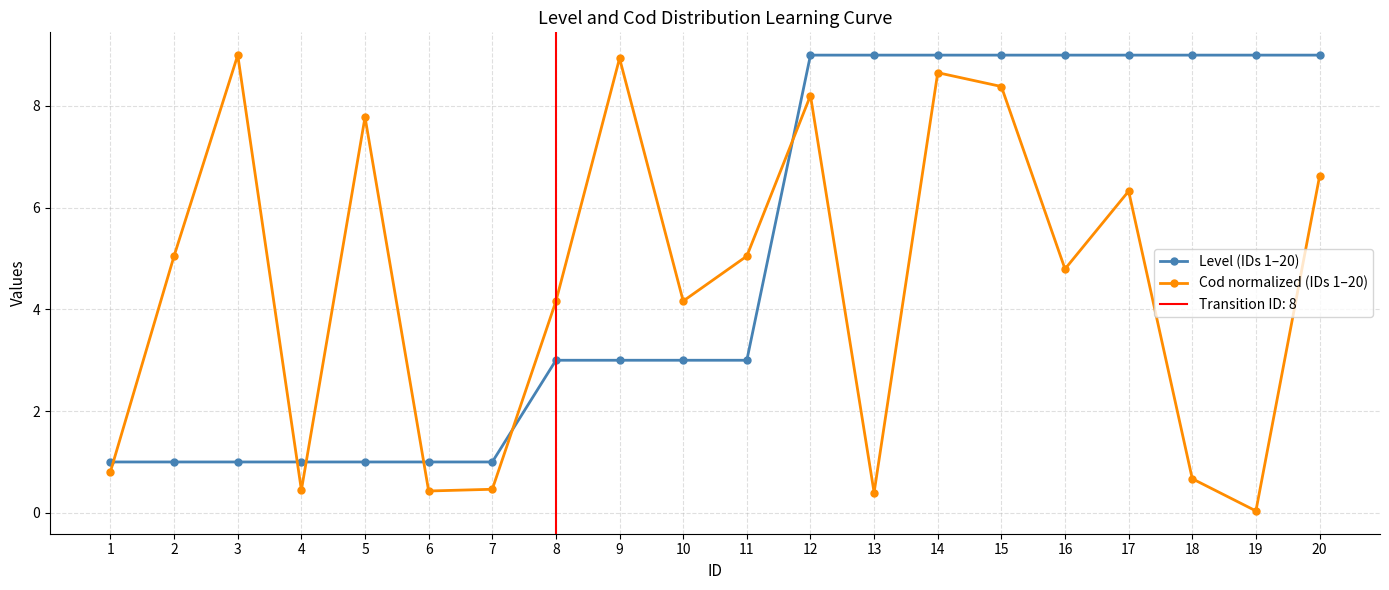

At 19, list the series in order from largest to smallest.

Level (IDs 1–20), Cod normalized (IDs 1–20)